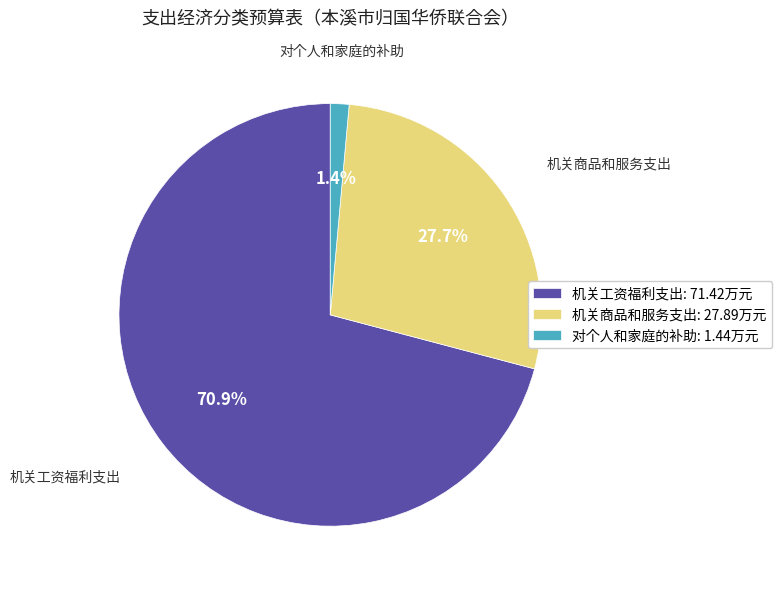

The 机关工资福利支出 slice represents 56% of the pie. True or false?

False